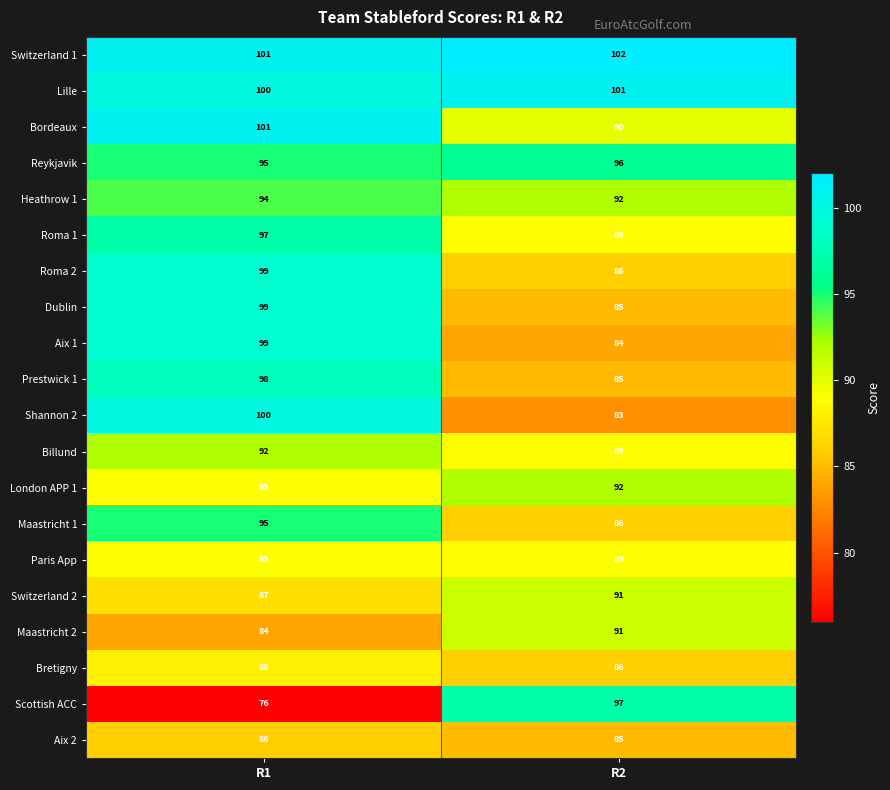

What is the difference between the highest and lowest values at R1?

25